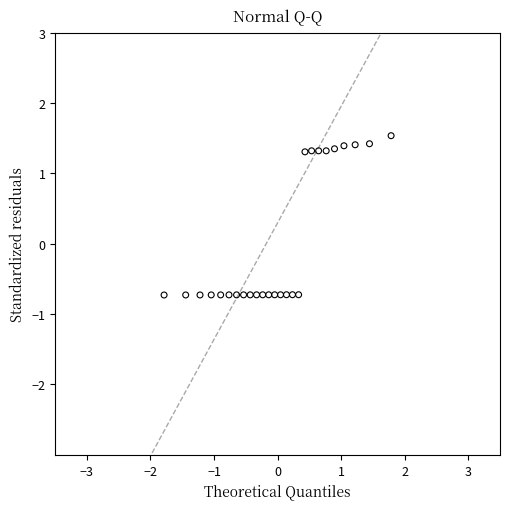

What is the range of X values (max minus min)?

3.6